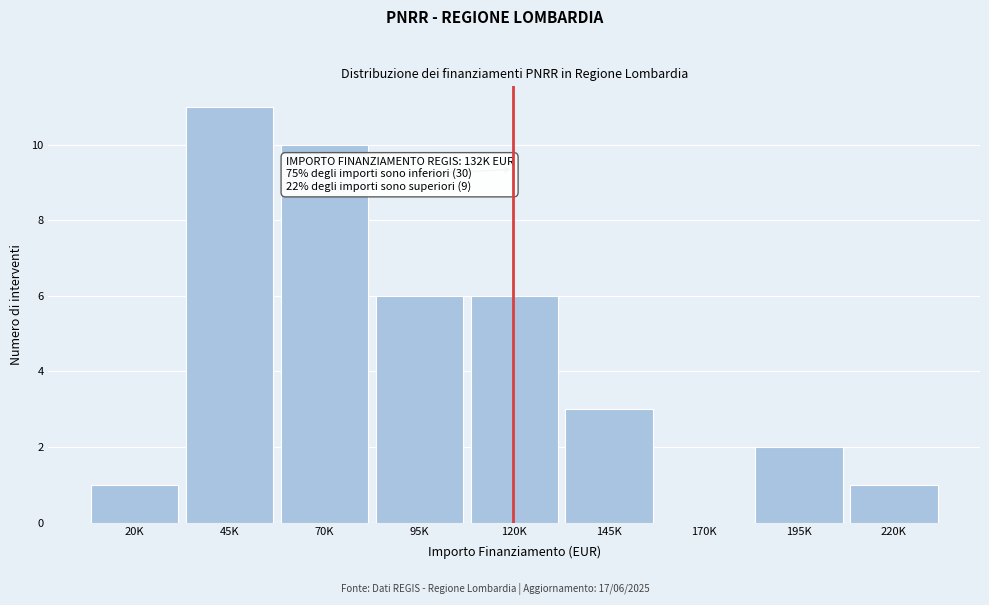

Reading left to right, what are all the values shown in this chart?

20K=1	45K=11	70K=10	95K=6	120K=6	145K=3	170K=0	195K=2	220K=1